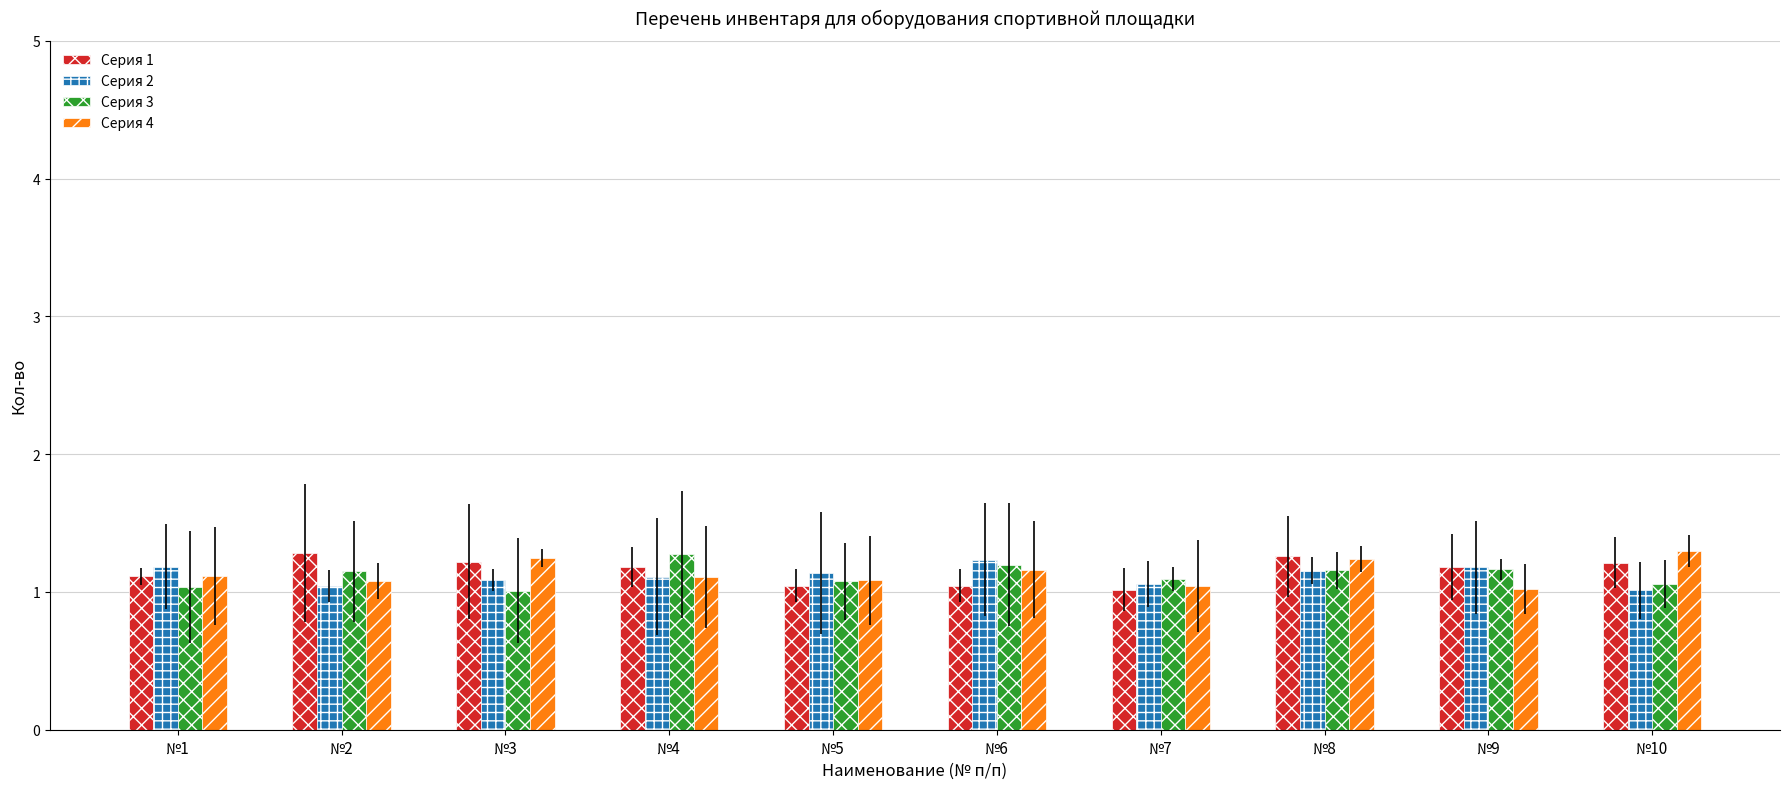

What is the minimum value shown in the chart?

1.0